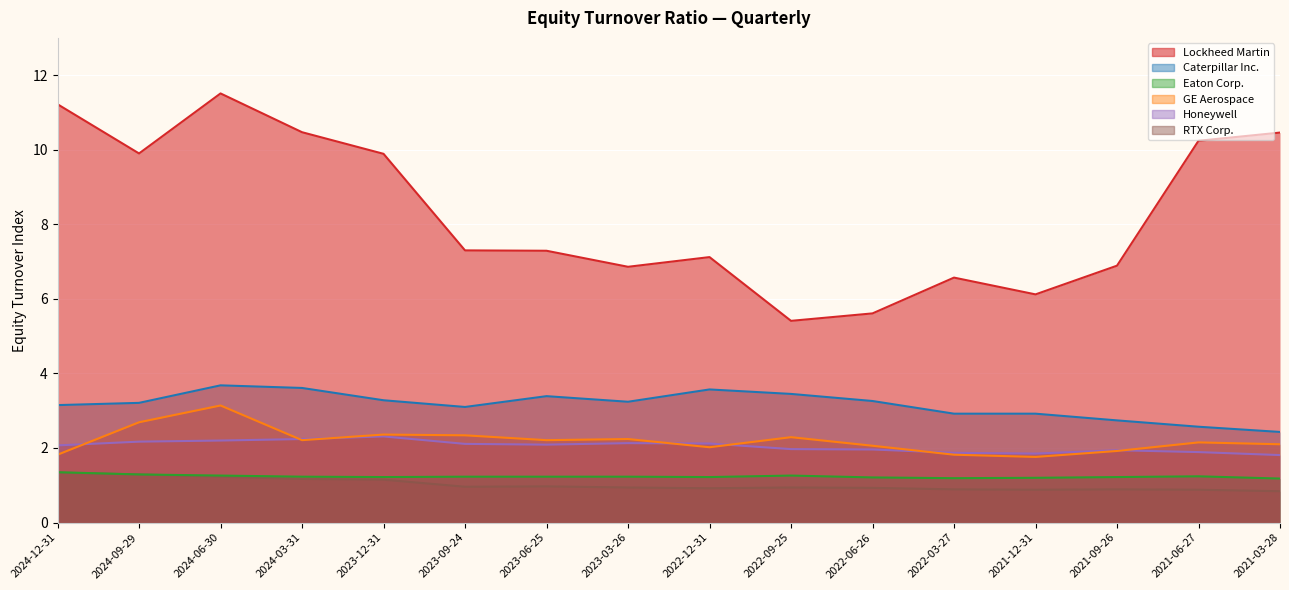

Where is the first local minimum for Honeywell?

2023-06-25